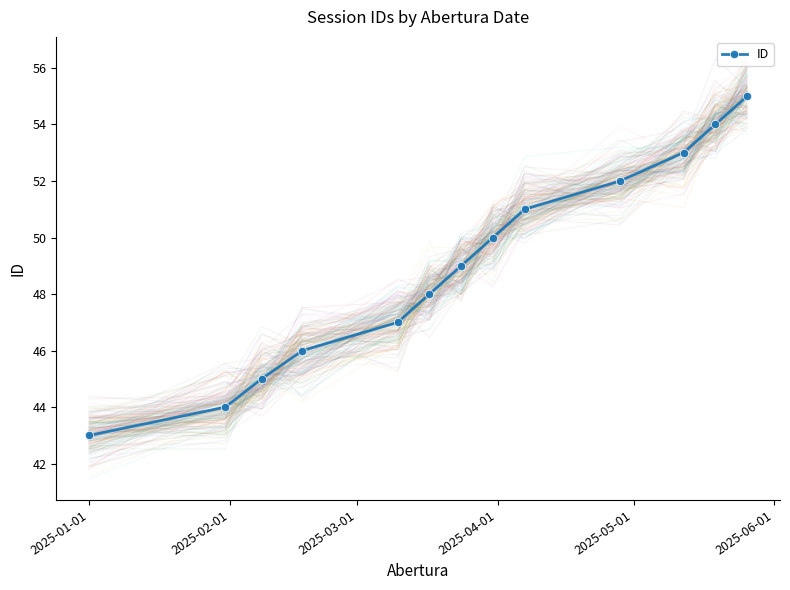

What is the lowest value of the ID series?

43